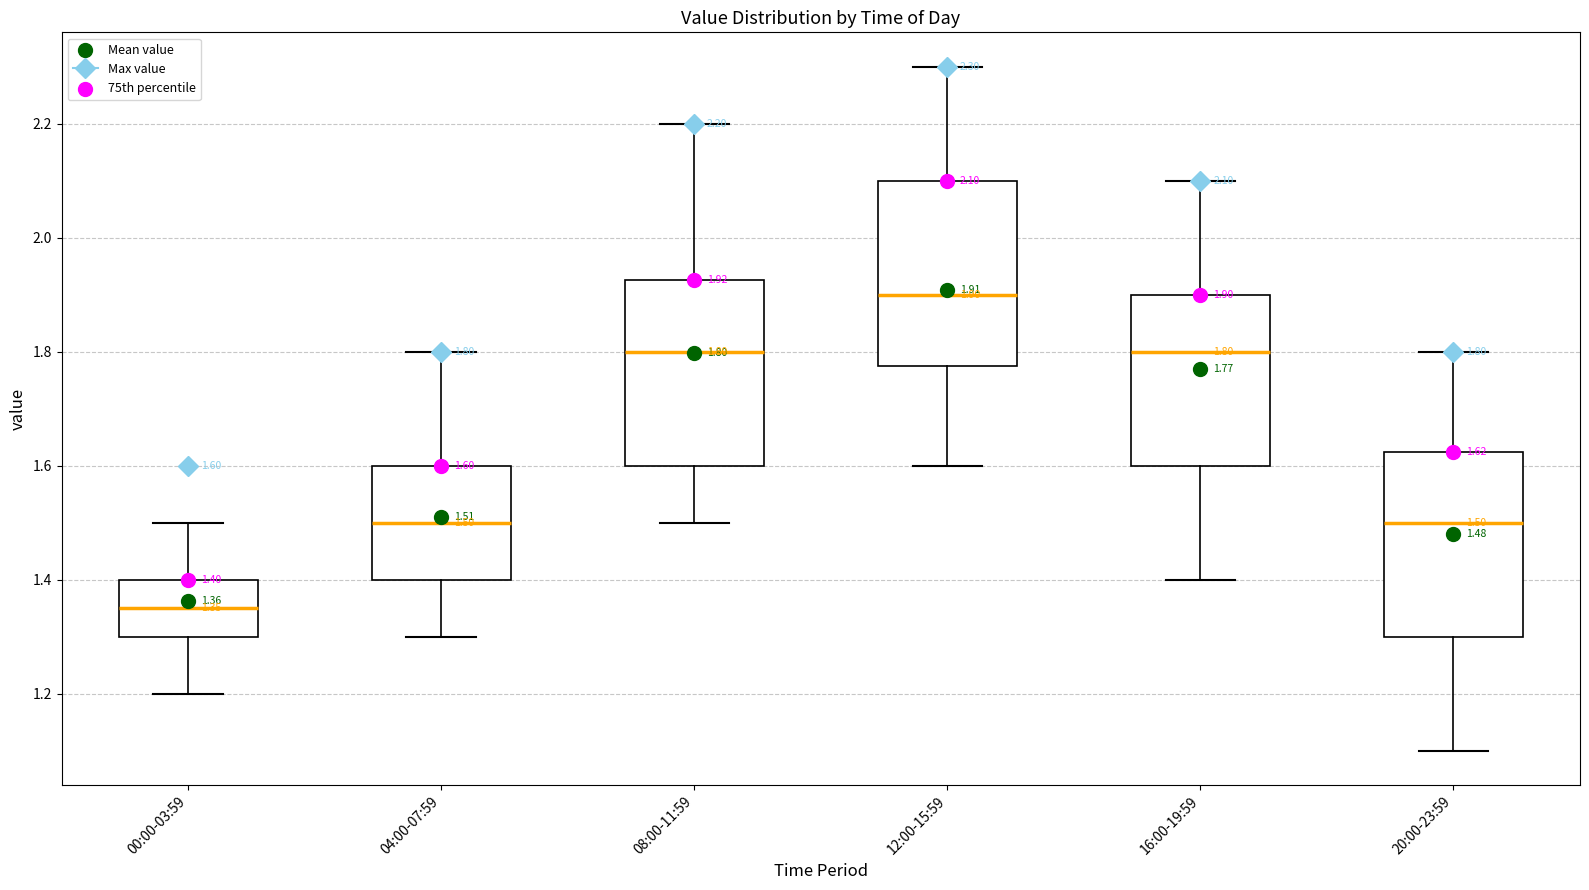

Which box's median line is the lowest?

00:00-03:59